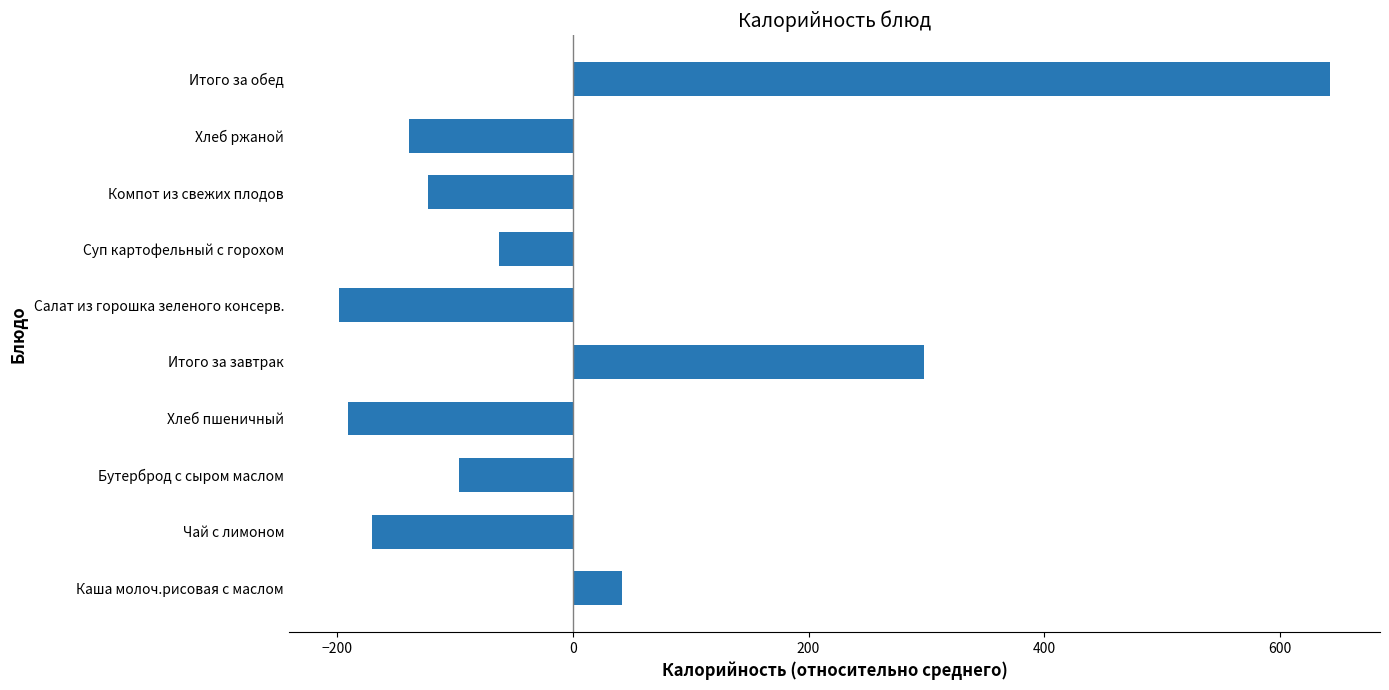

Reading bottom to top, list all the values displayed in this chart.

Каша молоч.рисовая с маслом=42.0	Чай с лимоном=-170.6	Бутерброд с сыром маслом=-96.7	Хлеб пшеничный=-191.0	Итого за завтрак=297.7	Салат из горошка зеленого консерв.=-199.0	Суп картофельный с горохом=-62.4	Компот из свежих плодов=-123.4	Хлеб ржаной=-139.5	Итого за обед=643.0